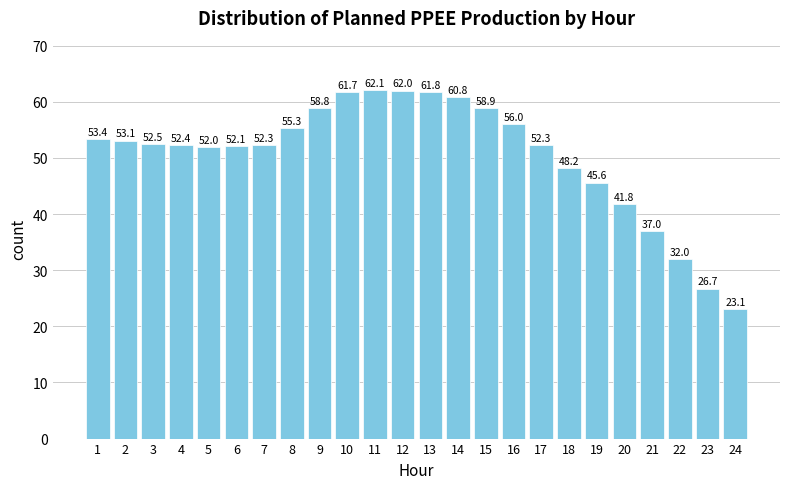

Reading left to right, extract all data points from this chart.

1=53.4	2=53.1	3=52.5	4=52.4	5=52.0	6=52.1	7=52.3	8=55.3	9=58.8	10=61.7	11=62.1	12=62.0	13=61.8	14=60.8	15=58.9	16=56.0	17=52.3	18=48.2	19=45.6	20=41.8	21=37.0	22=32.0	23=26.7	24=23.1